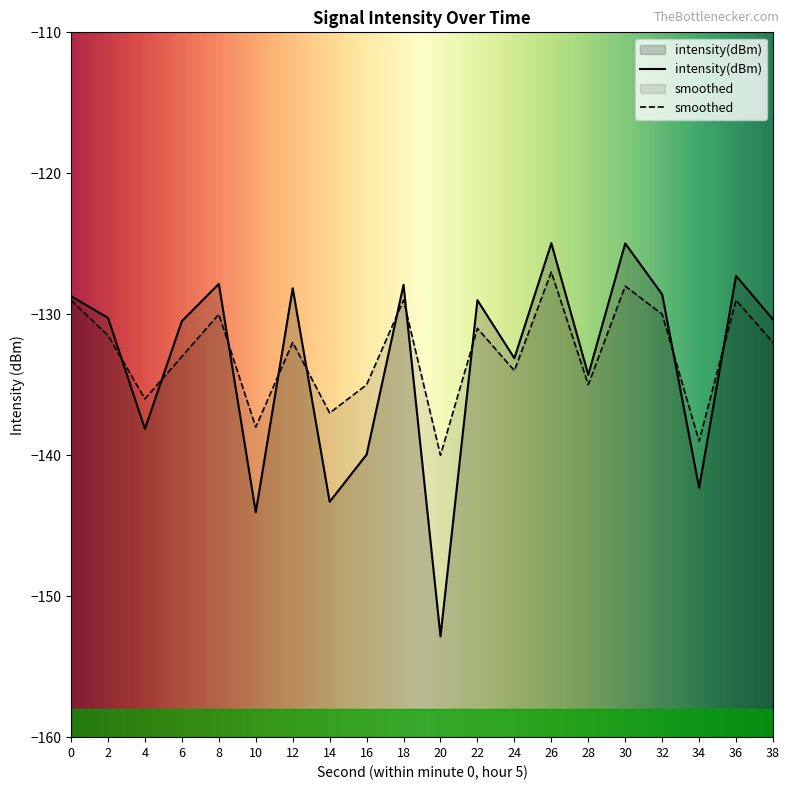

Is it true that intensity(dBm) equals -221.1 at 0?

False